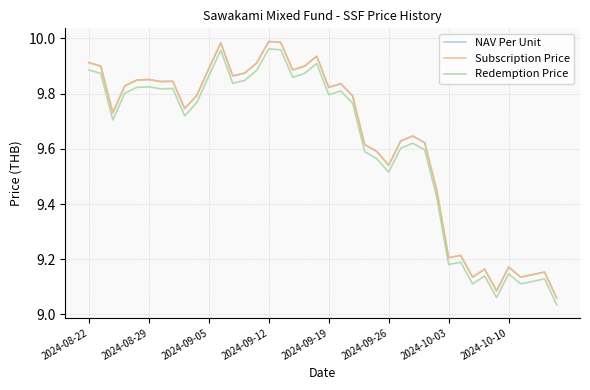

True or false: Redemption Price and Subscription Price intersect in this chart.

False